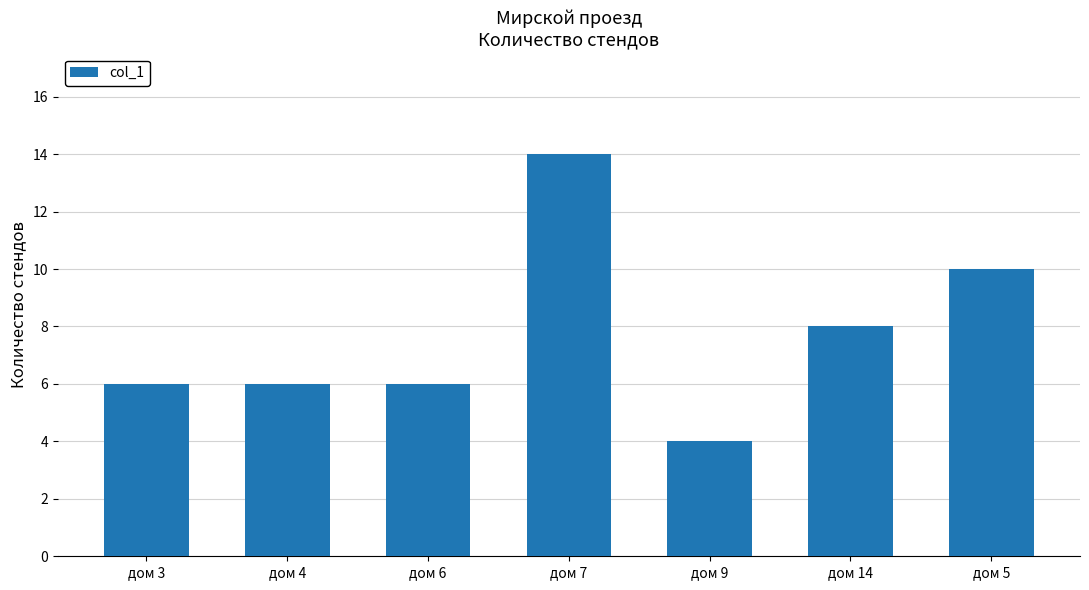

Reading right to left, transcribe all the data shown in this chart.

10	8	4	14	6	6	6